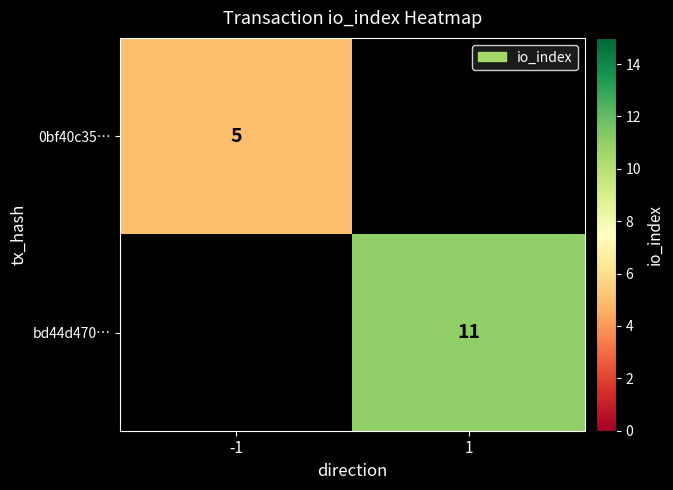

The value of bd44d470… at 1 is 5. True or false?

False